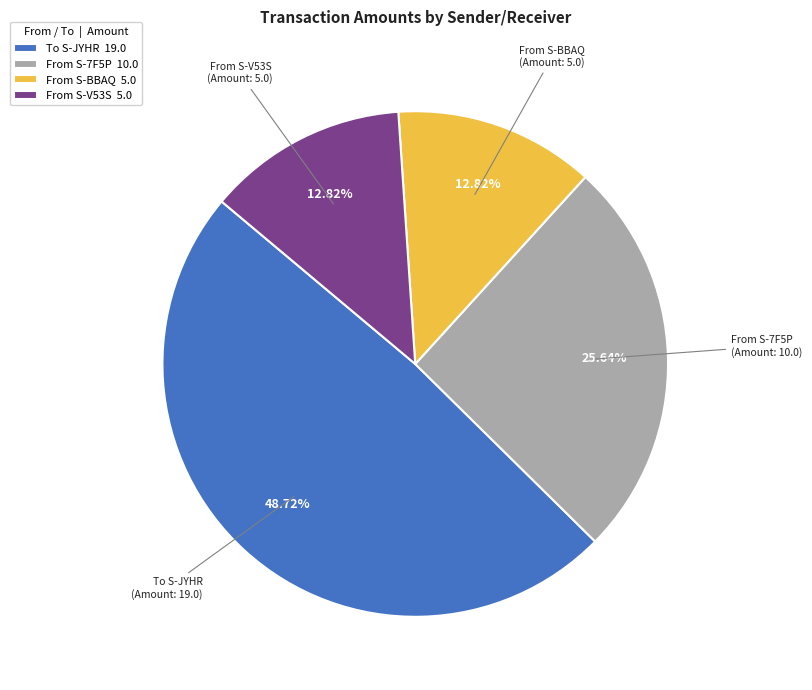

What is the largest slice in the pie chart?

To S-JYHR 19.0